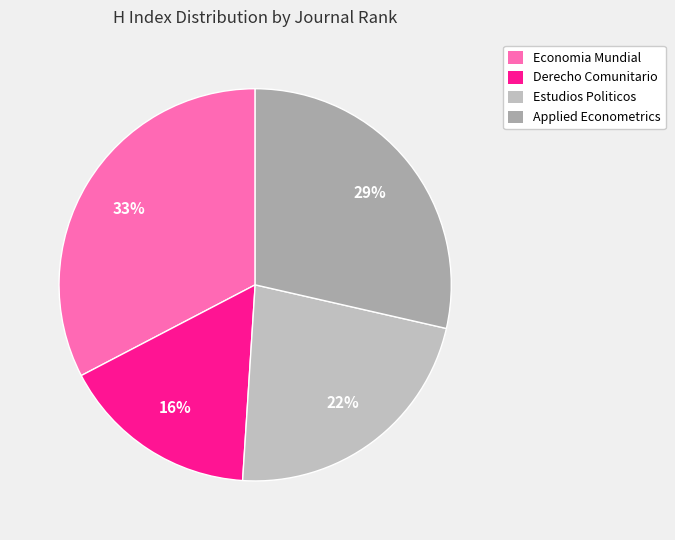

Count the number of slices in the pie.

4